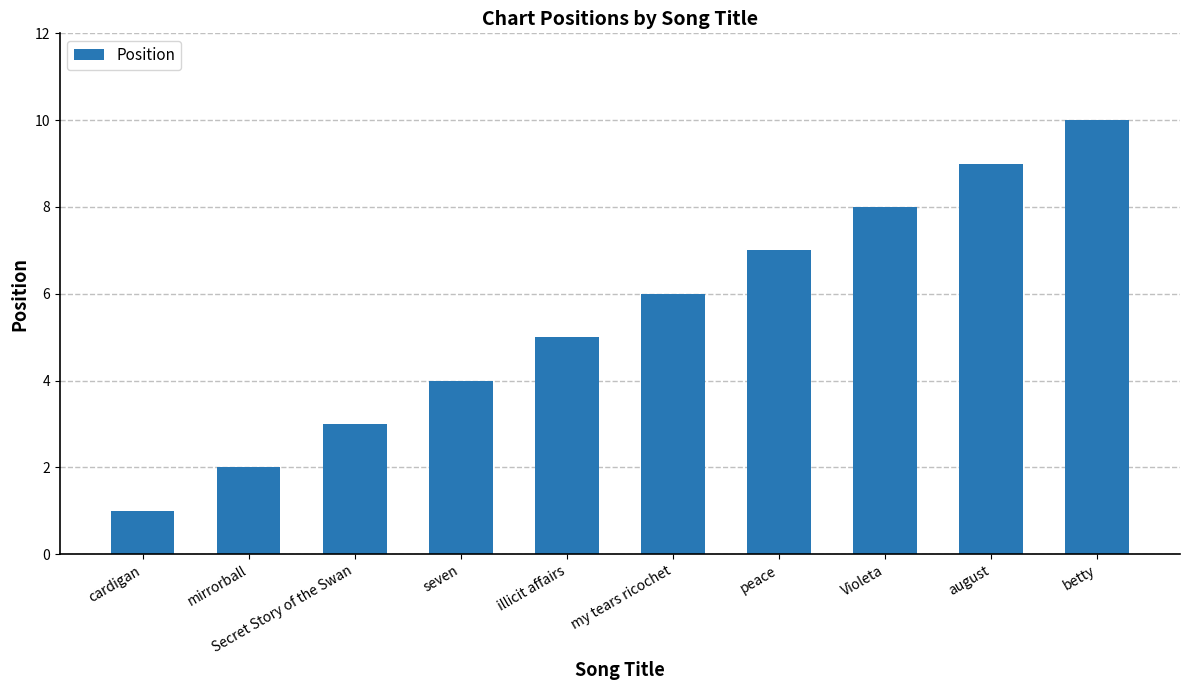

Count the number of categories in the chart.

10